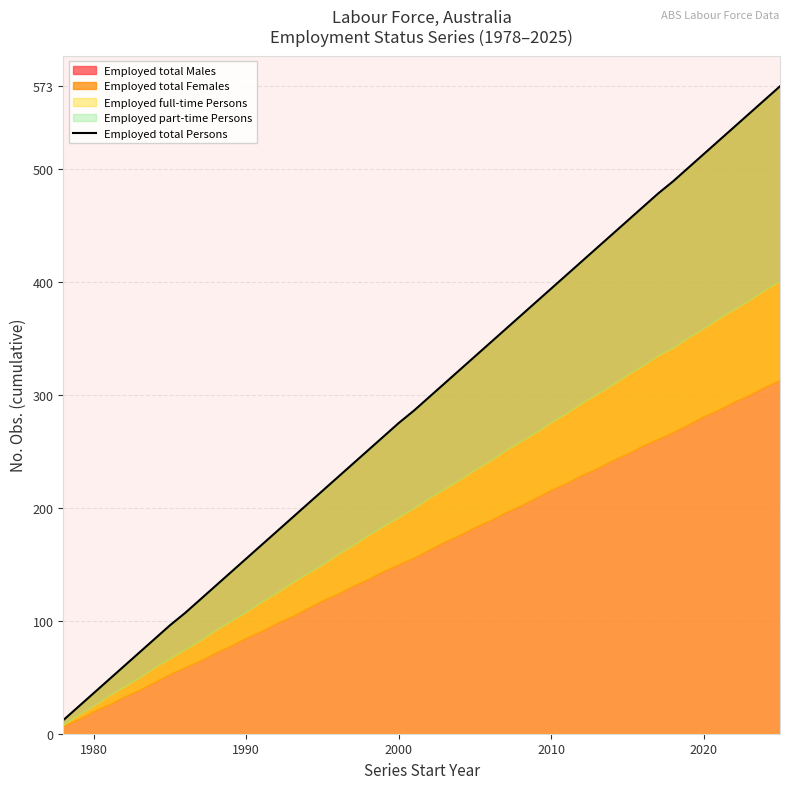

The No. Obs. series shows 175 at Employed total Persons Original. True or false?

False